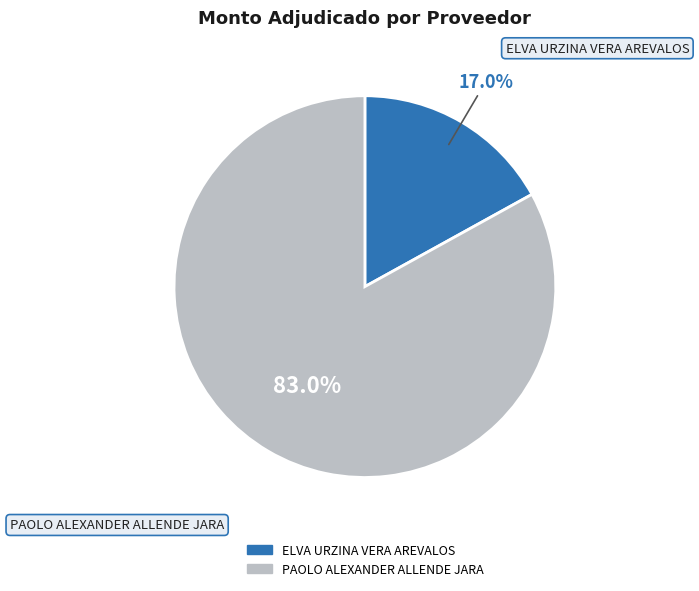

Is ELVA URZINA VERA AREVALOS the majority of the pie?

No